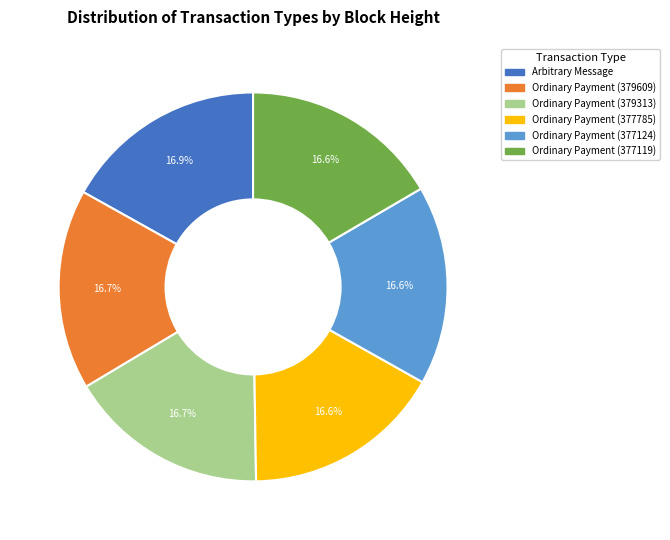

The Ordinary Payment (379609) slice represents 9% of the pie. True or false?

False